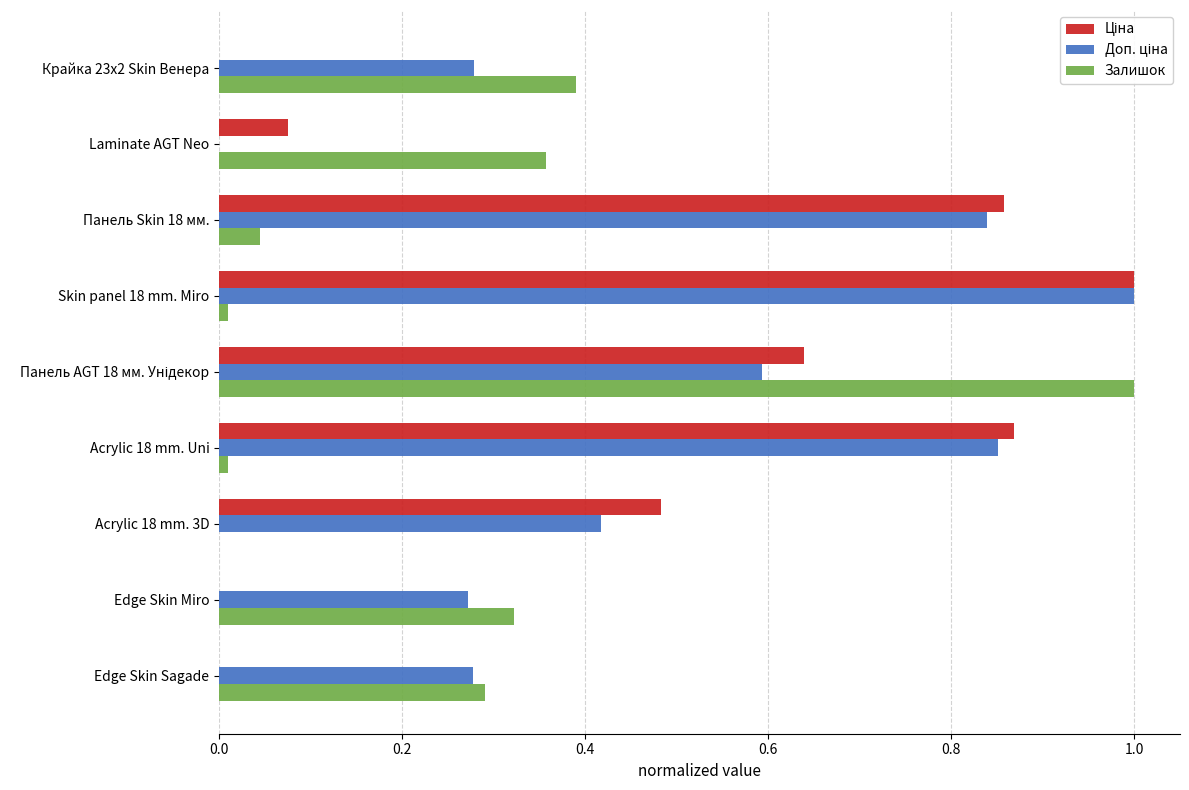

What is the greatest value displayed?

1.0